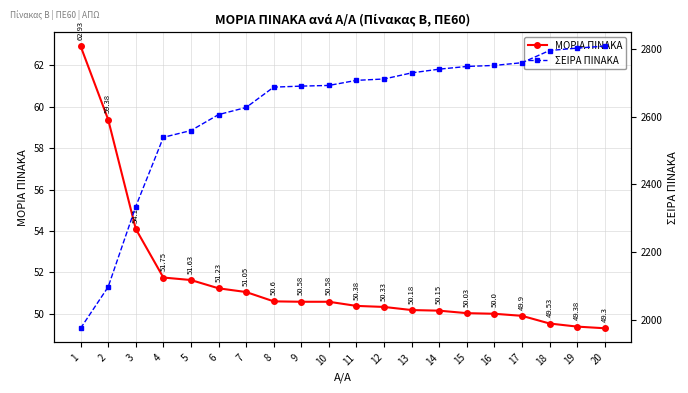

What is the highest value of the ΜΟΡΙΑ ΠΙΝΑΚΑ series?

62.9